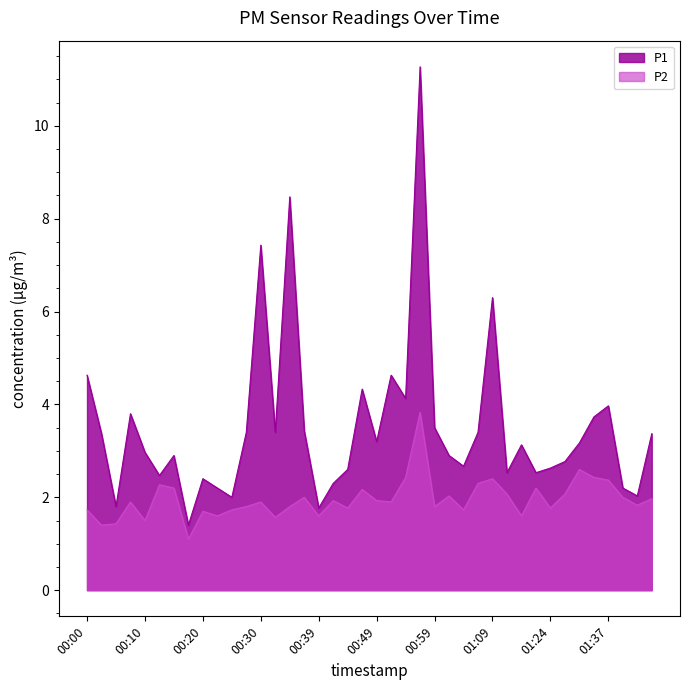

Between 00:30 and 01:27, which series saw the biggest shift?

P1